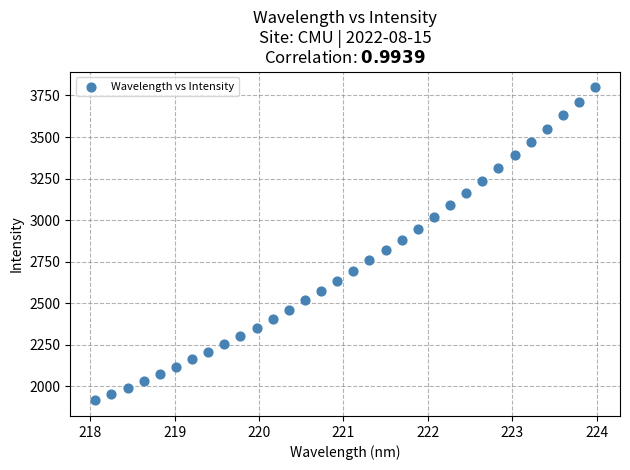

Count the number of points in this scatter plot.

32